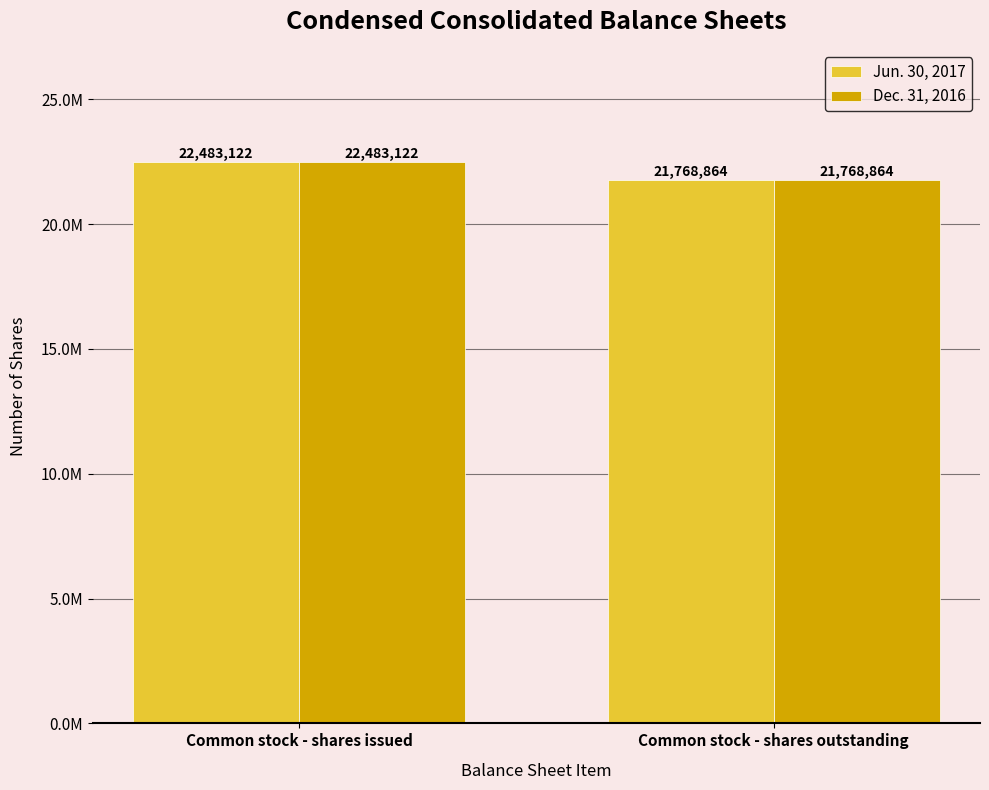

Does the chart contain stacked bars?

No